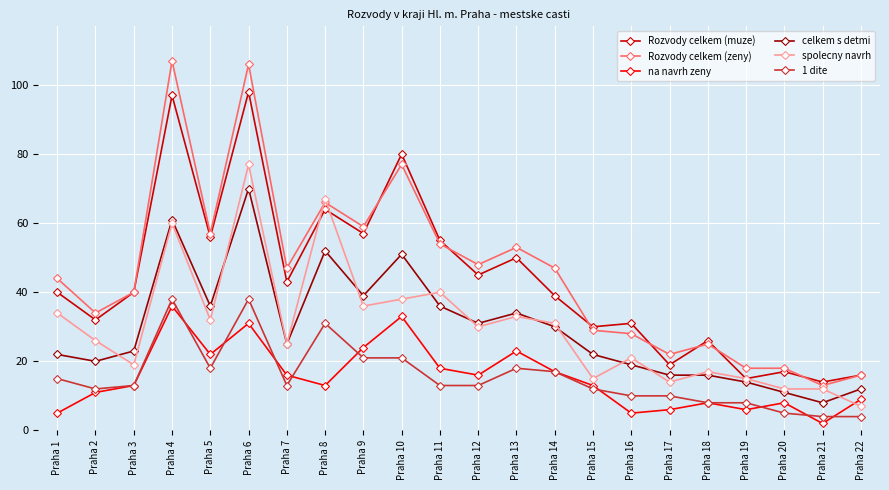

True or false: celkem s detmi and na navrh zeny intersect in this chart.

False